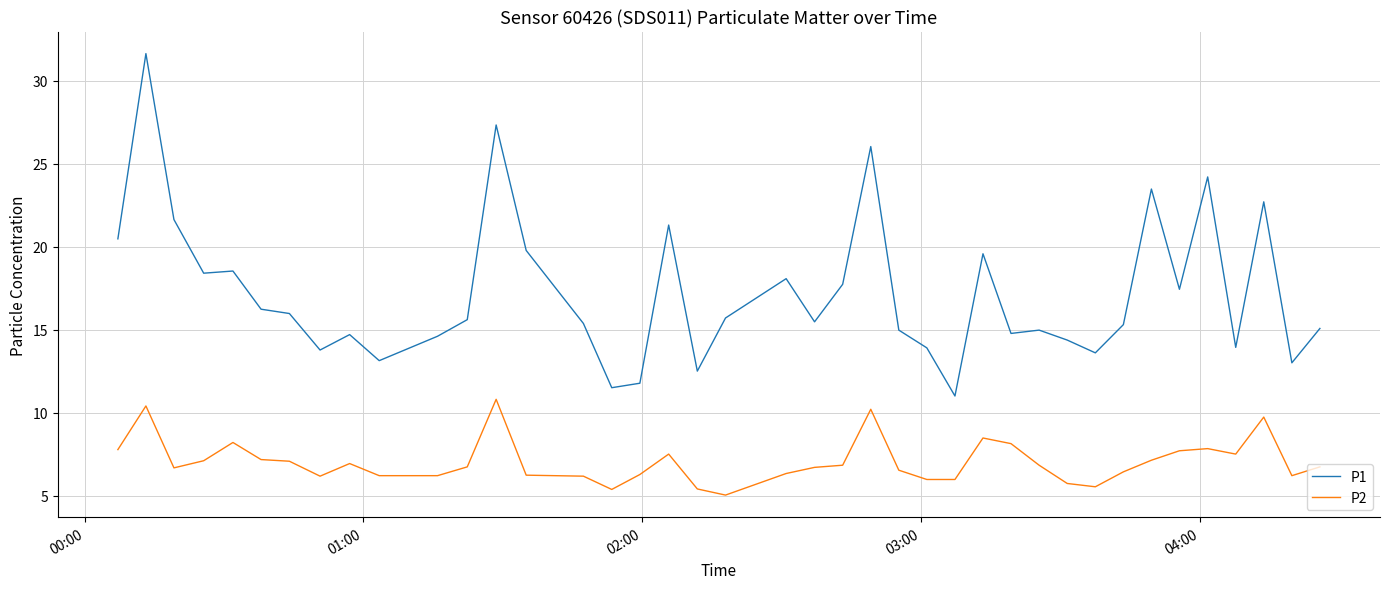

What is the maximum value for P1?

31.6